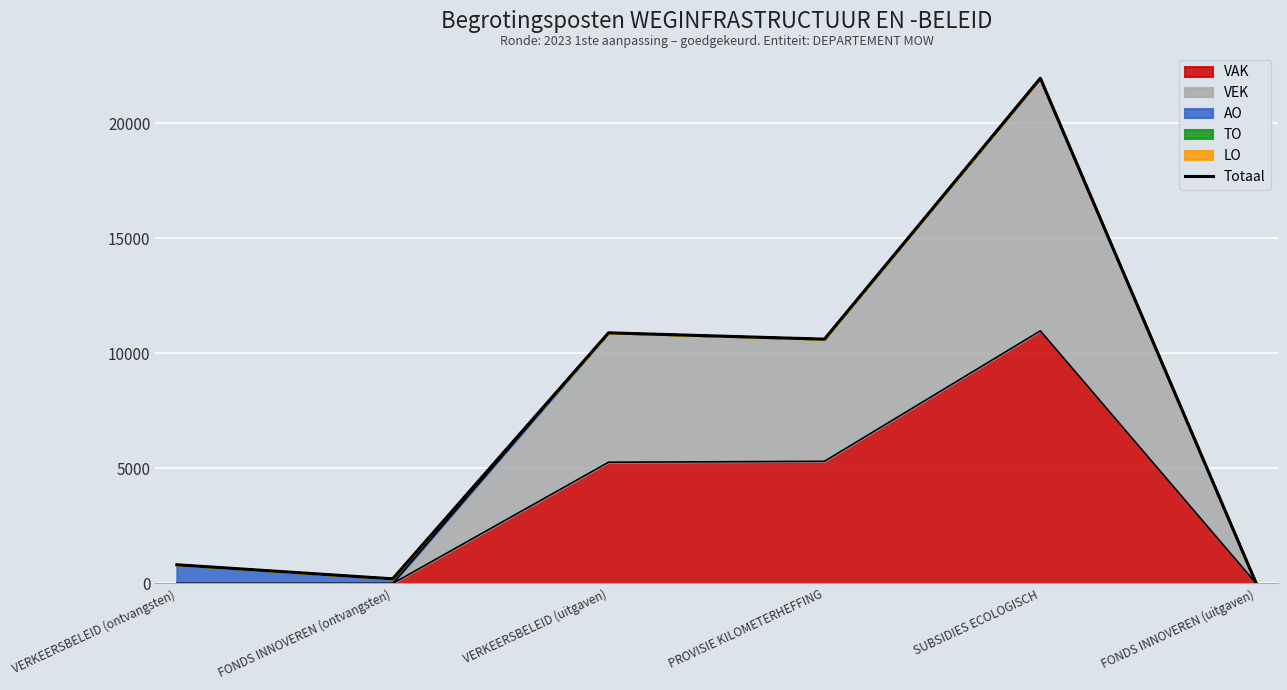

The chart shows a value of 7723 at FONDS INNOVEREN (uitgaven). True or false?

False